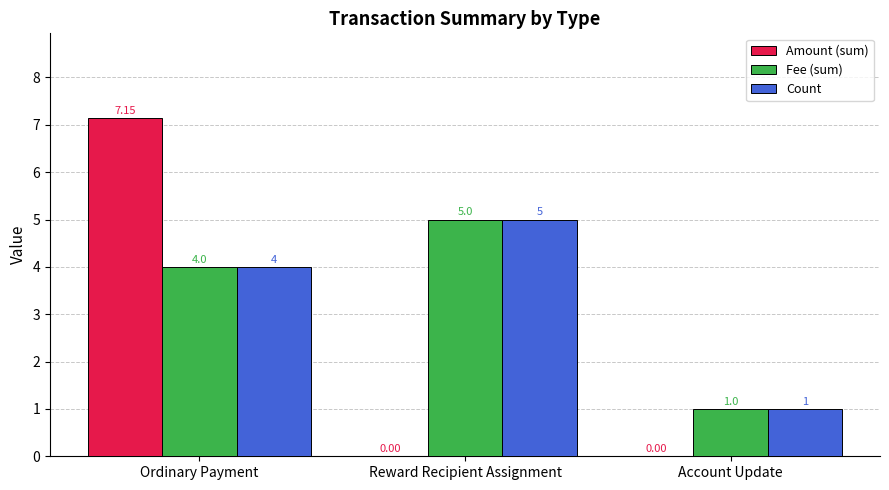

Where is Count nearest to the value 3?

Ordinary Payment